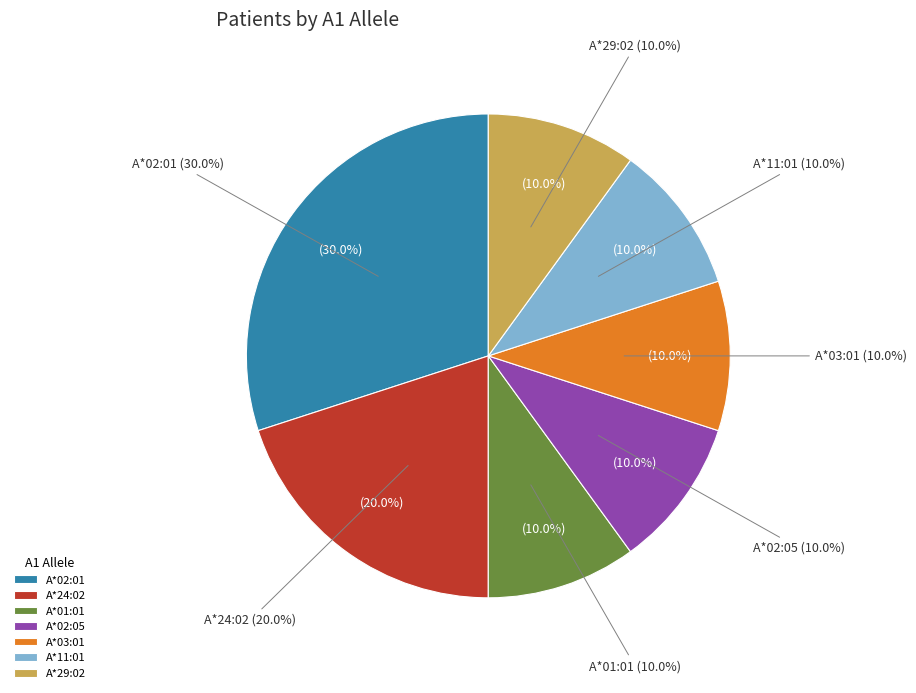

How many slices are in this pie chart?

7